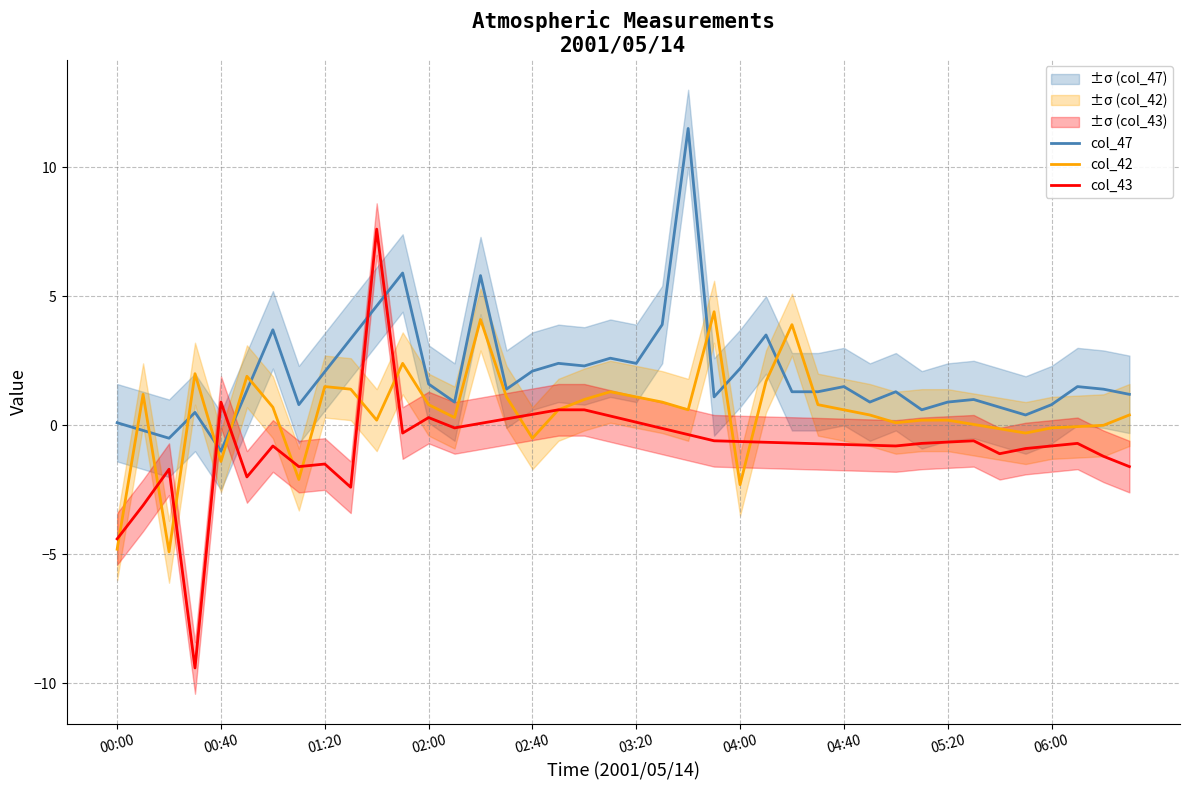

What is the difference between the maximum and second lowest values in the col_47 series?

12.0